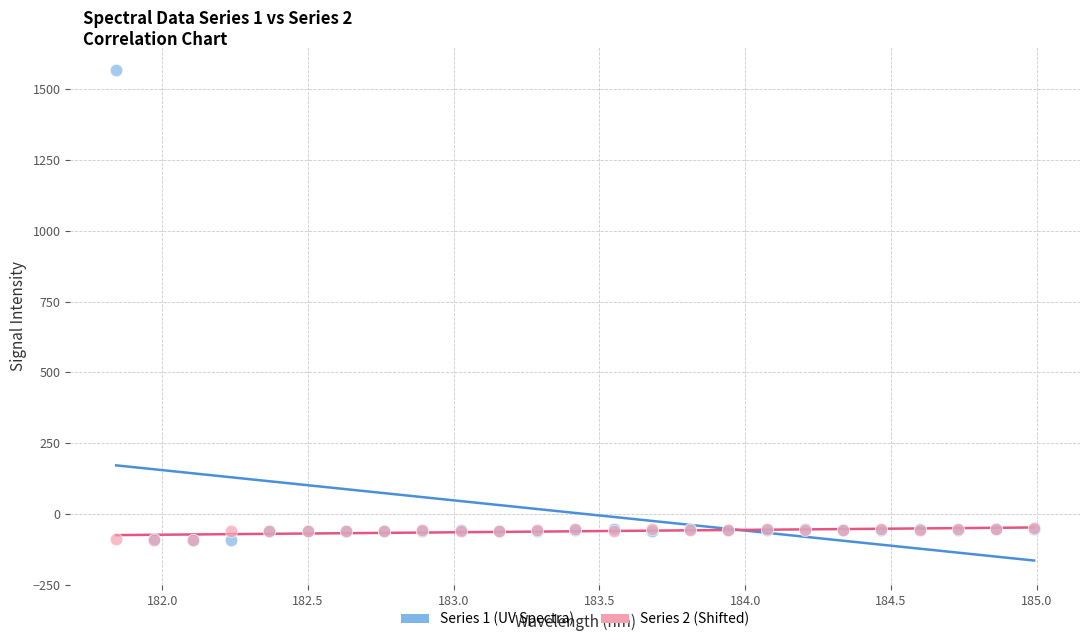

What are all the series names shown in the legend?

Series 1 (UV Spectra), Series 2 (Shifted)